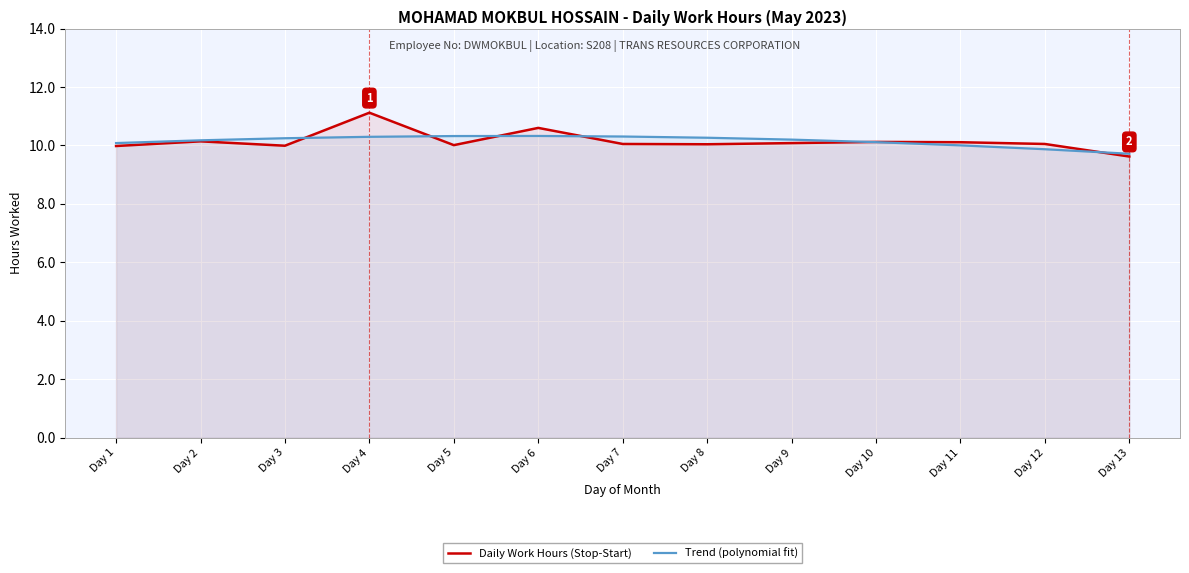

What is the value of the Trend (polynomial fit) point at the 5th from the left?

10.3